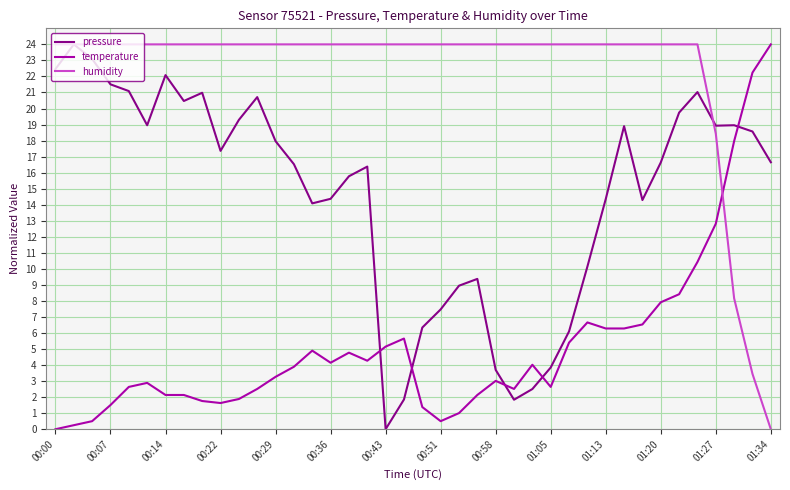

What is the highest value of the pressure series?

24.0